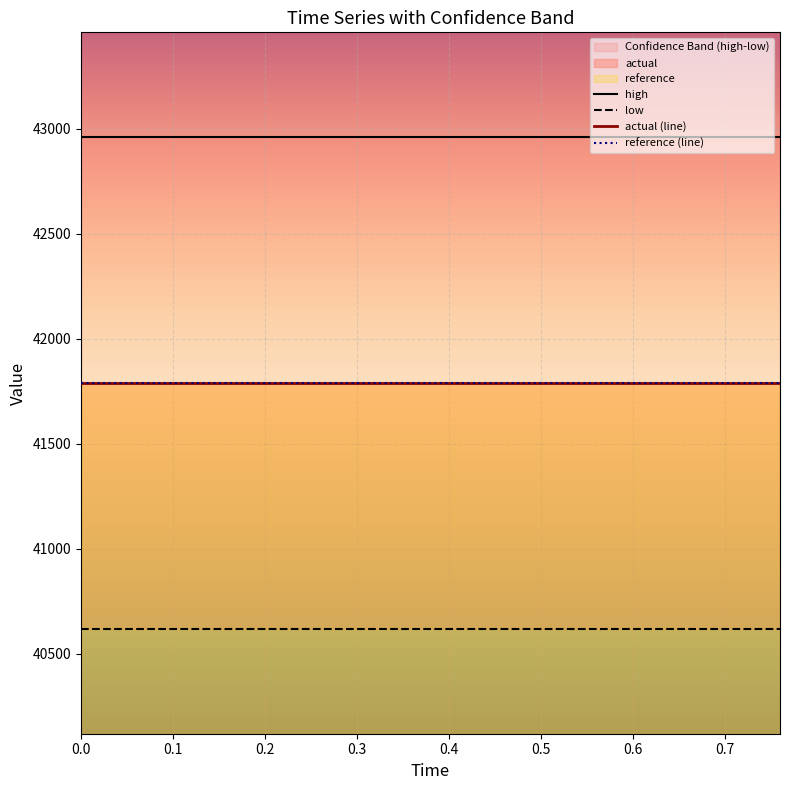

The value of reference (line) at 0.2 is 22808.7. True or false?

False